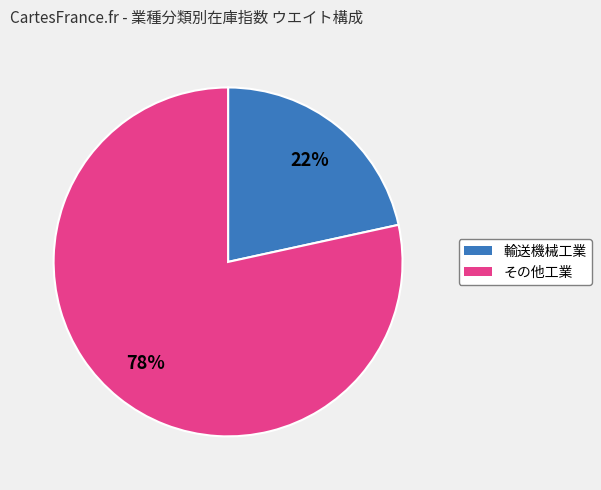

To the nearest percent, what is the average slice percentage?

50%